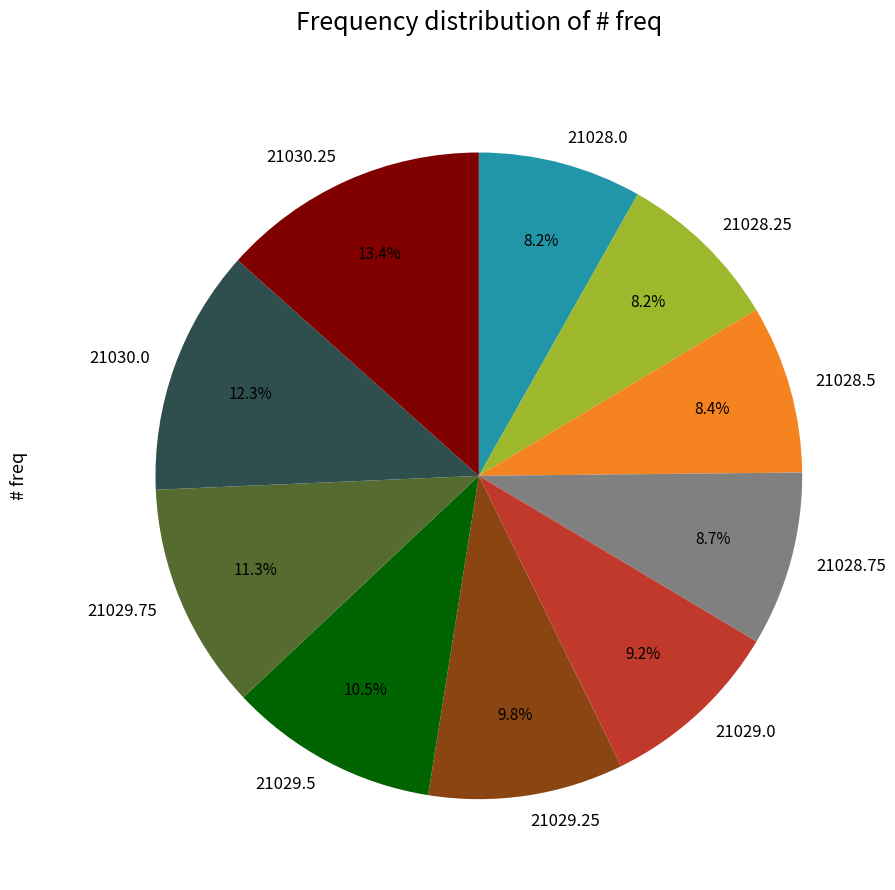

Is 21029.75 the majority of the pie?

No